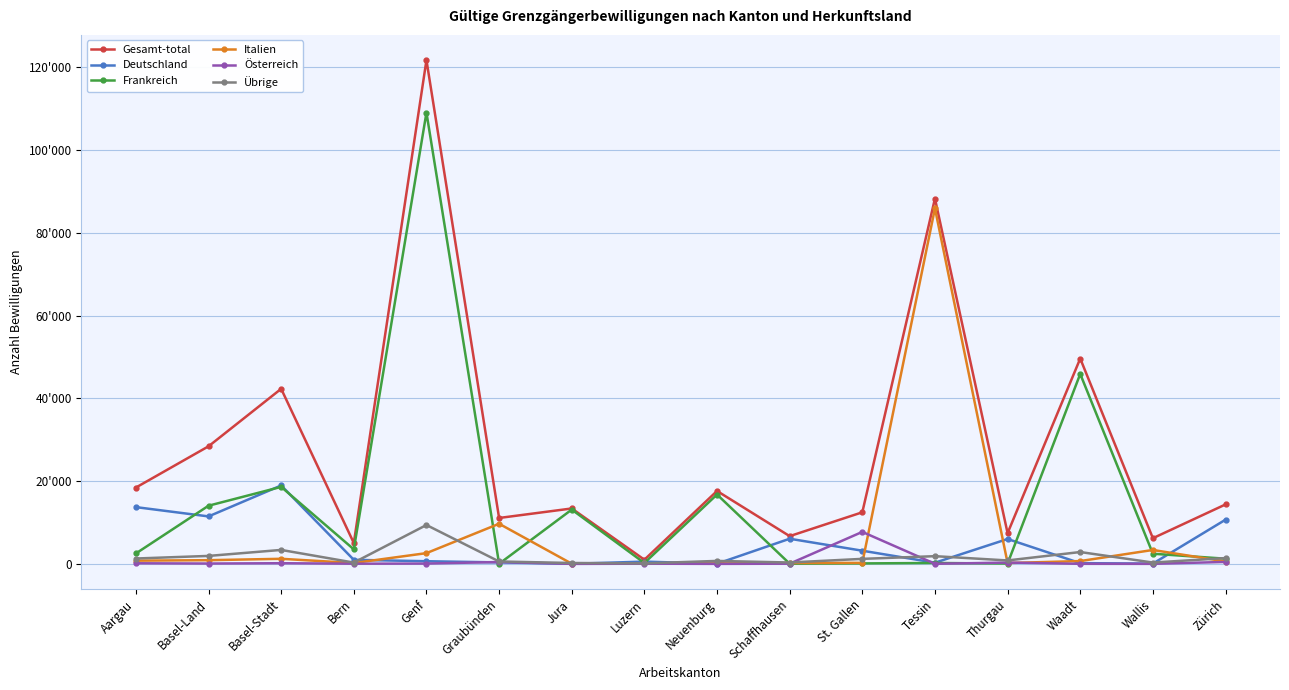

Reading right to left, list all the values displayed in this chart.

Gesamt-total: 14362	6200	49624	7426	88301	12466	6702	17617	1006	13389	11091	121763	5042	42309	28412	18442
Deutschland: 10674	64	175	6007	279	3181	6073	35	545	18	353	639	975	18951	11469	13716
Frankreich: 1249	2451	45898	81	214	111	43	16762	210	13121	18	109067	3511	18609	14053	2513
Italien: 571	3360	676	198	85929	239	215	107	92	40	9695	2595	205	1224	888	776
Österreich: 471	8	14	315	19	7727	43	1	42	0	451	70	42	156	81	142
Übrige: 1397	317	2861	825	1860	1208	328	712	117	210	574	9392	309	3369	1921	1295